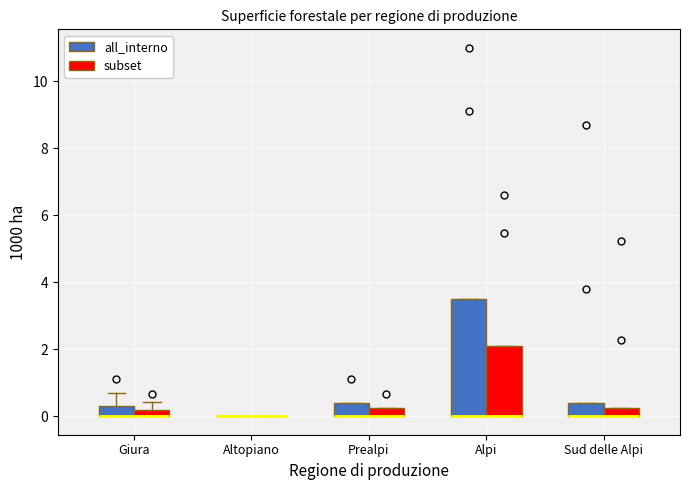

Which box is the tallest, from its lower edge to its upper edge?

Alpi (all_interno)